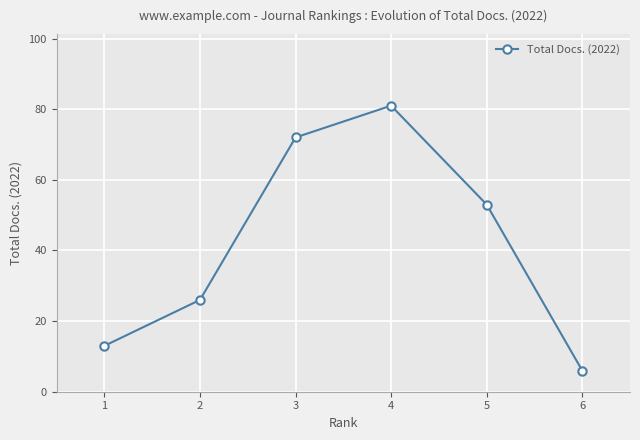

The value at 1 is 5. True or false?

False